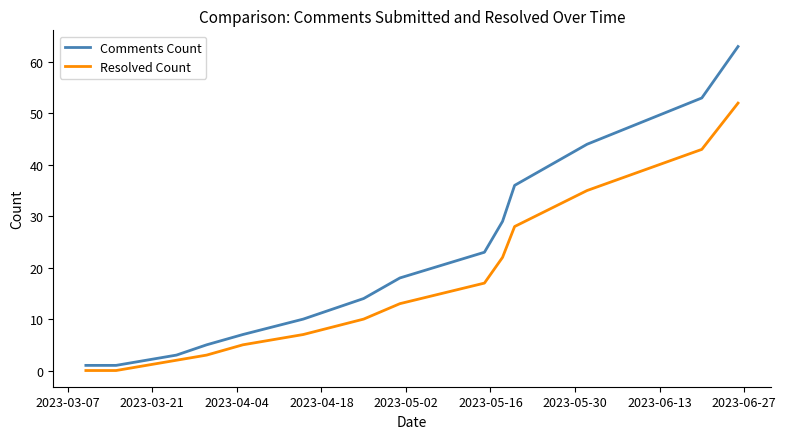

At how many categories does at least one series exceed 31?

4